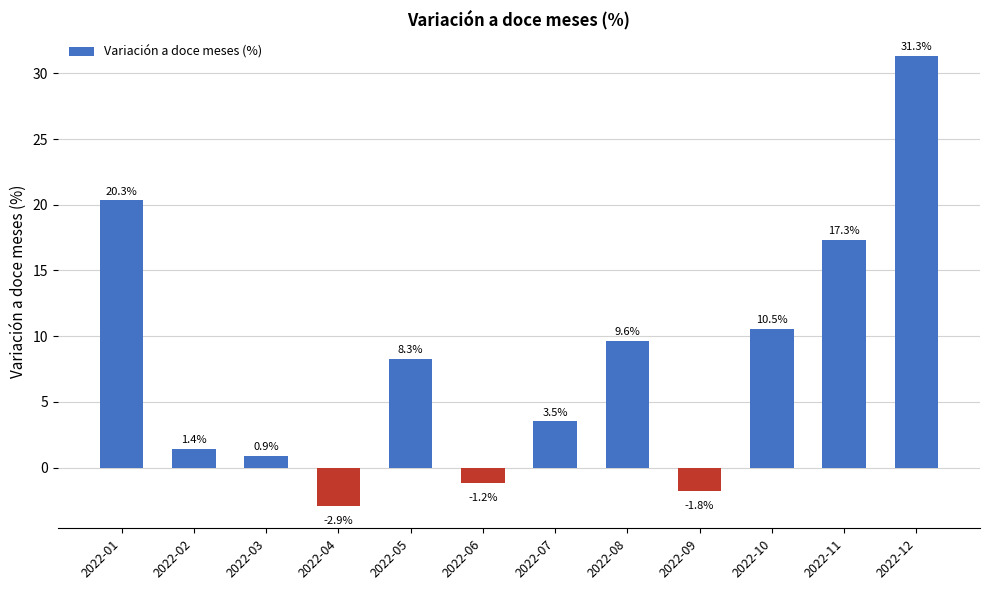

Rank the categories by value from highest to lowest.

2022-12, 2022-01, 2022-11, 2022-10, 2022-08, 2022-05, 2022-07, 2022-02, 2022-03, 2022-06, 2022-09, 2022-04